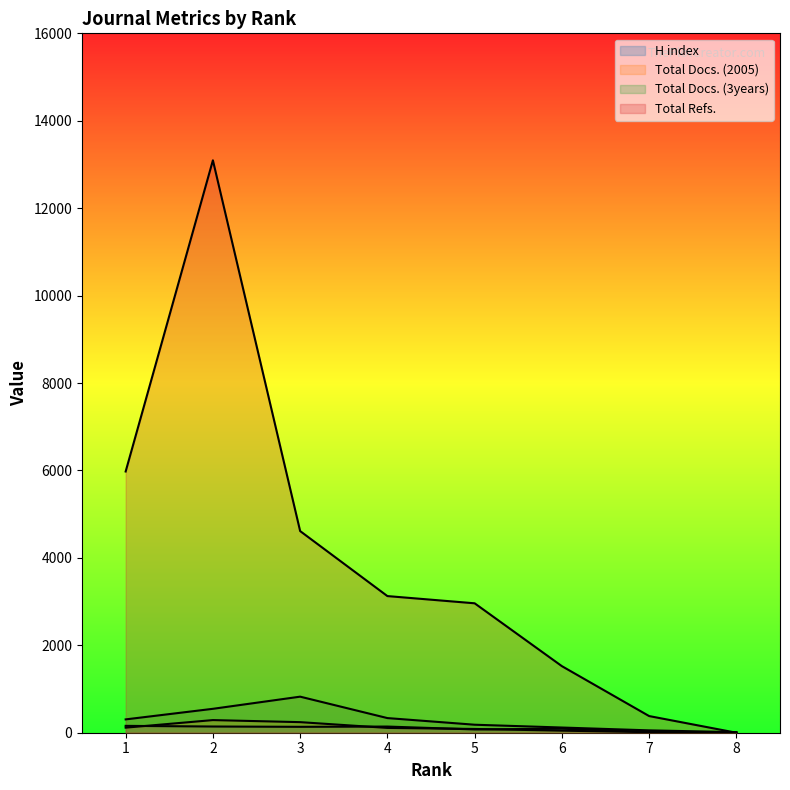

What are all the series names shown in the legend?

H index, Total Docs. (2005), Total Docs. (3years), Total Refs.